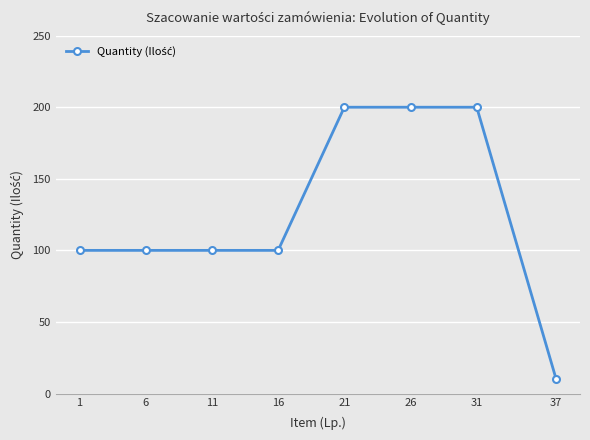

What is the difference between the maximum and minimum values?

190